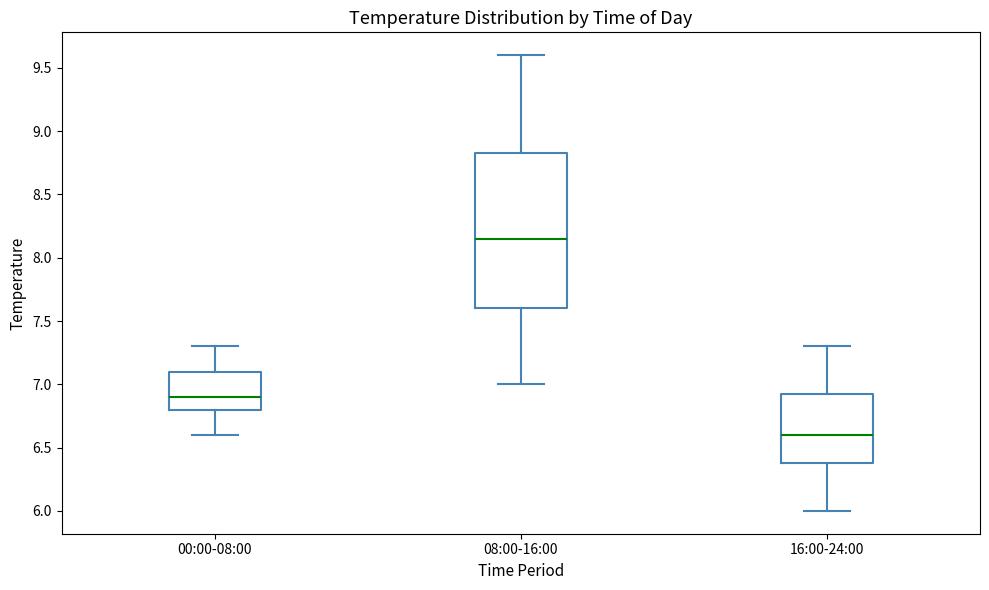

Where does the median line of the box for 00:00-08:00 sit on the y-axis? The values are not printed on the chart, so give them approximately, as read against the axis.

6.90